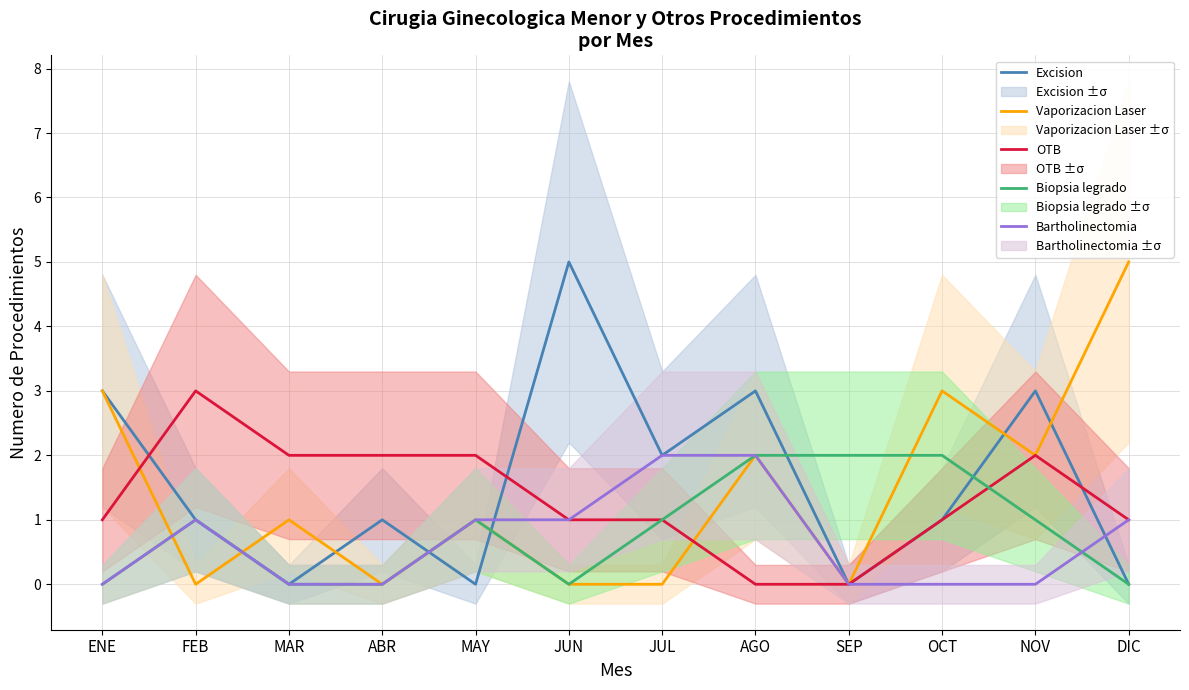

True or false: Vaporizacion Laser has more than 0 interior local peaks.

True